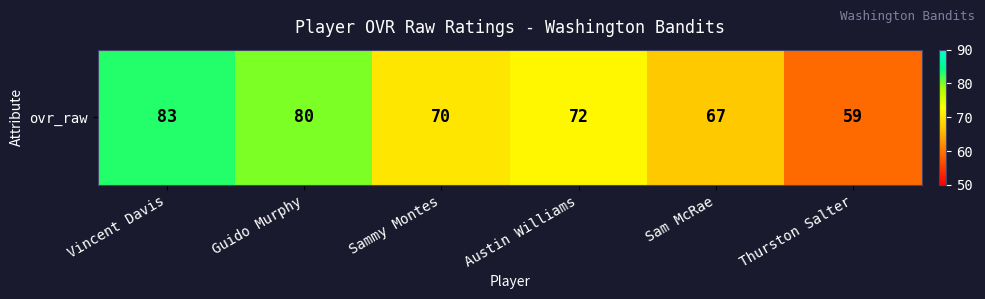

The value at Thurston Salter is 77. True or false?

False